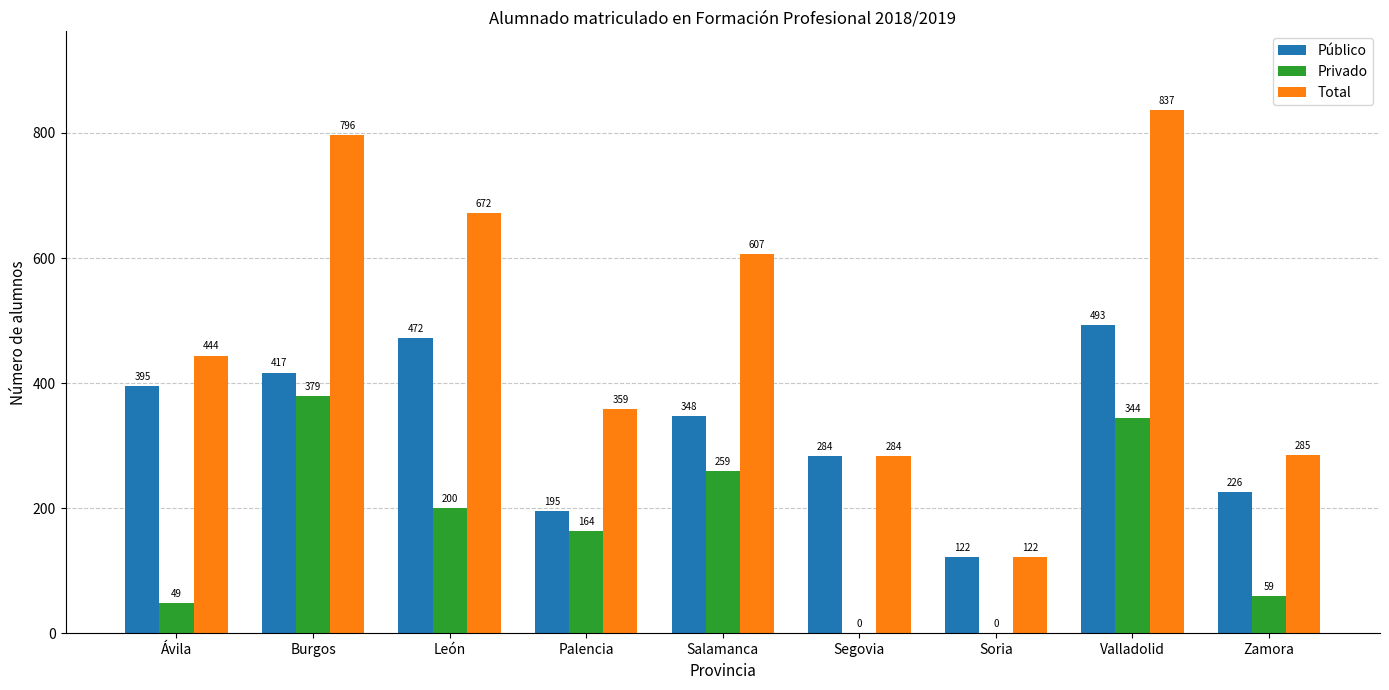

Which series changed the most between Salamanca and Soria?

Total